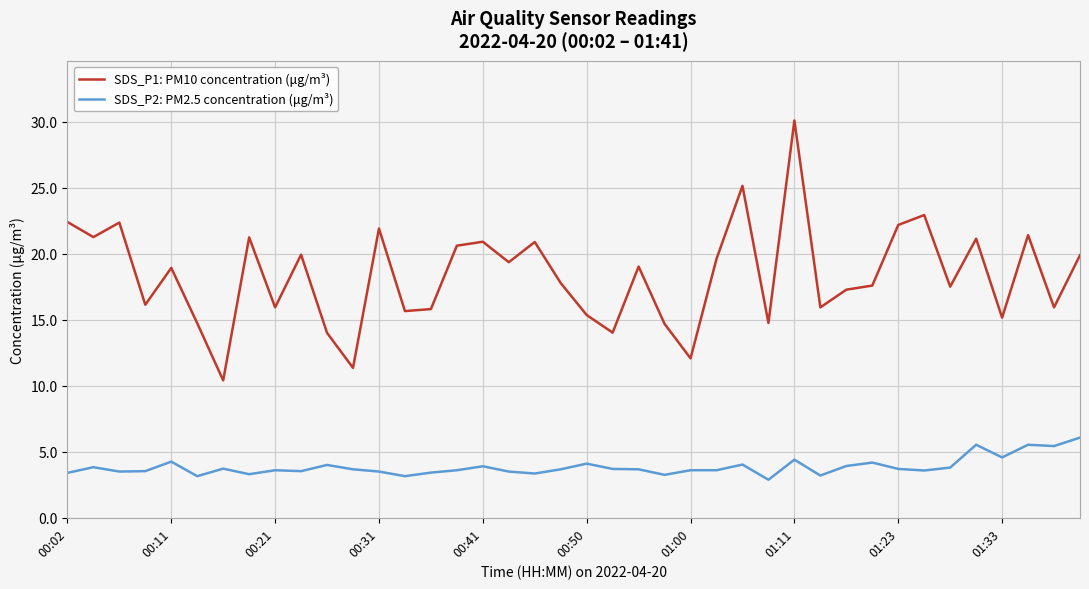

True or false: SDS_P1: PM10 concentration (μg/m³) and SDS_P2: PM2.5 concentration (μg/m³) cross at least once.

False